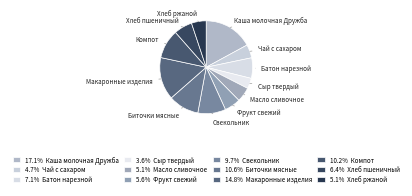

How many slices are in this pie chart?

12